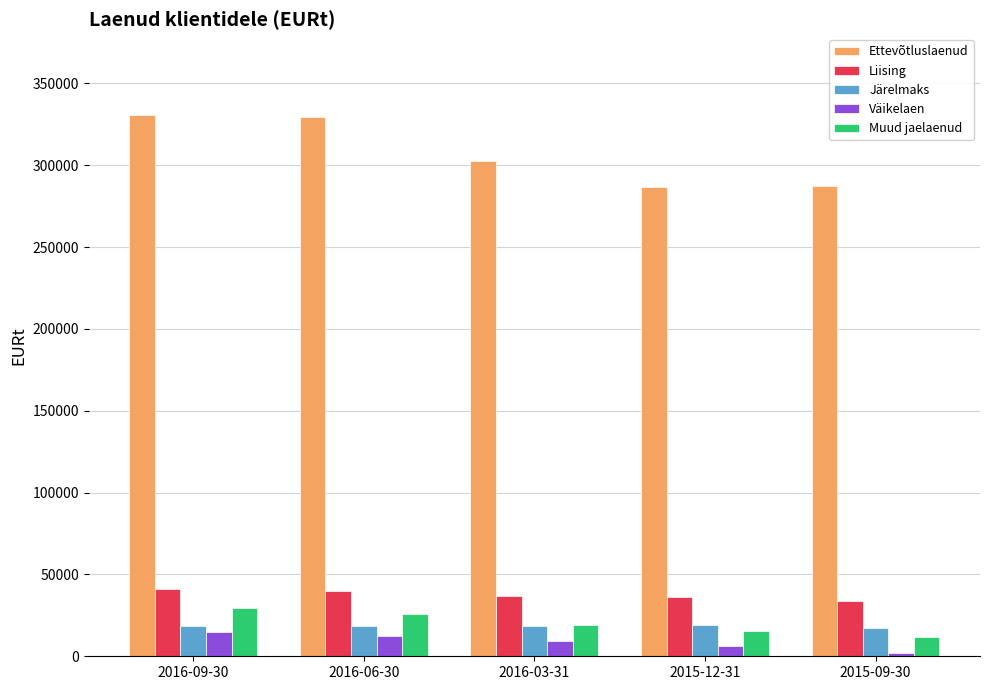

Does the chart contain stacked bars?

No